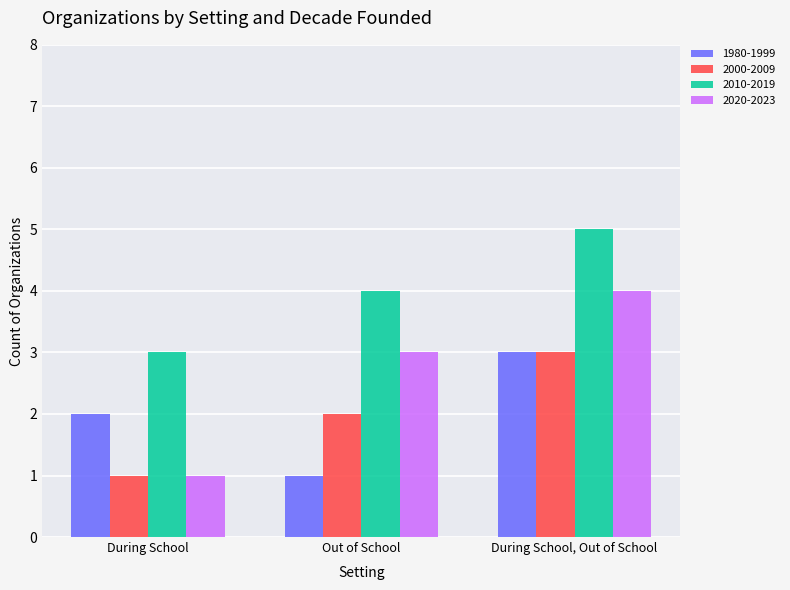

The value of 1980-1999 at Out of School is 1. True or false?

True